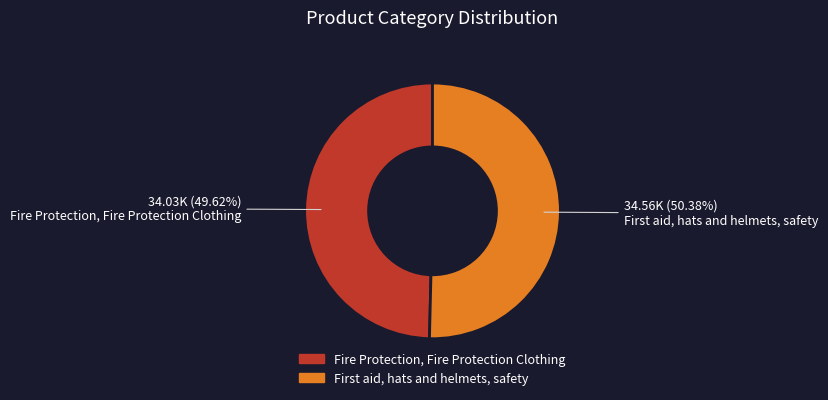

Which category has the smallest portion of the pie?

Fire Protection, Fire Protection Clothing